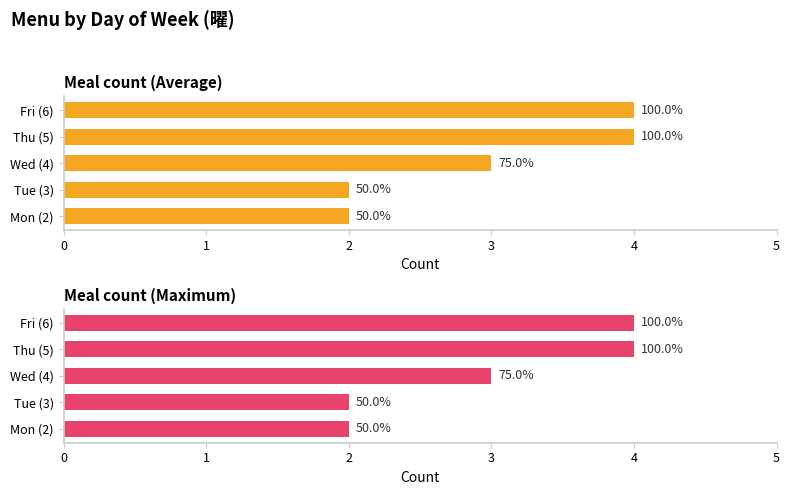

At Thu (5), list the series in order from largest to smallest.

Meal count (Average), Meal count (Maximum)